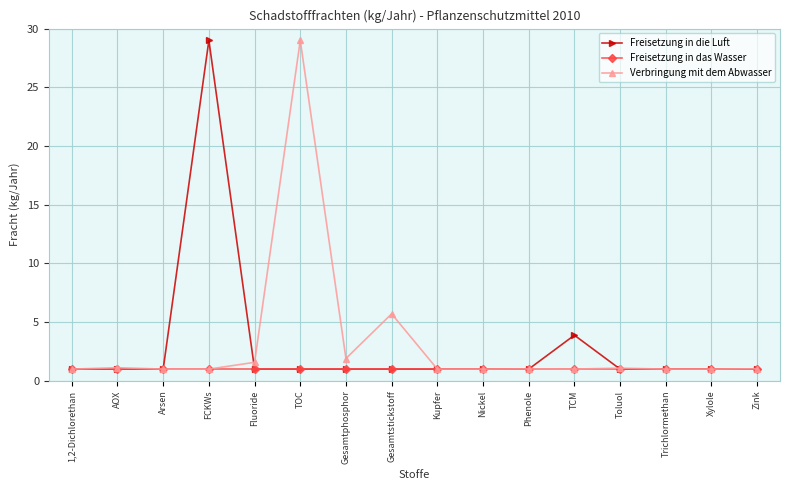

Read the Freisetzung in die Luft value at Phenole.

1.0